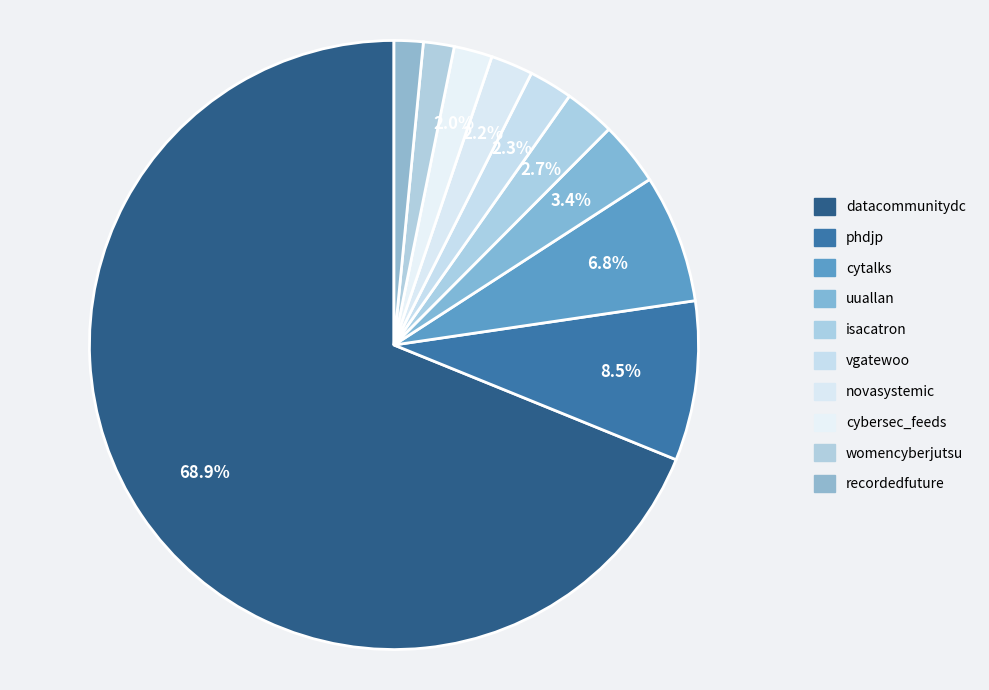

What is the majority slice?

datacommunitydc